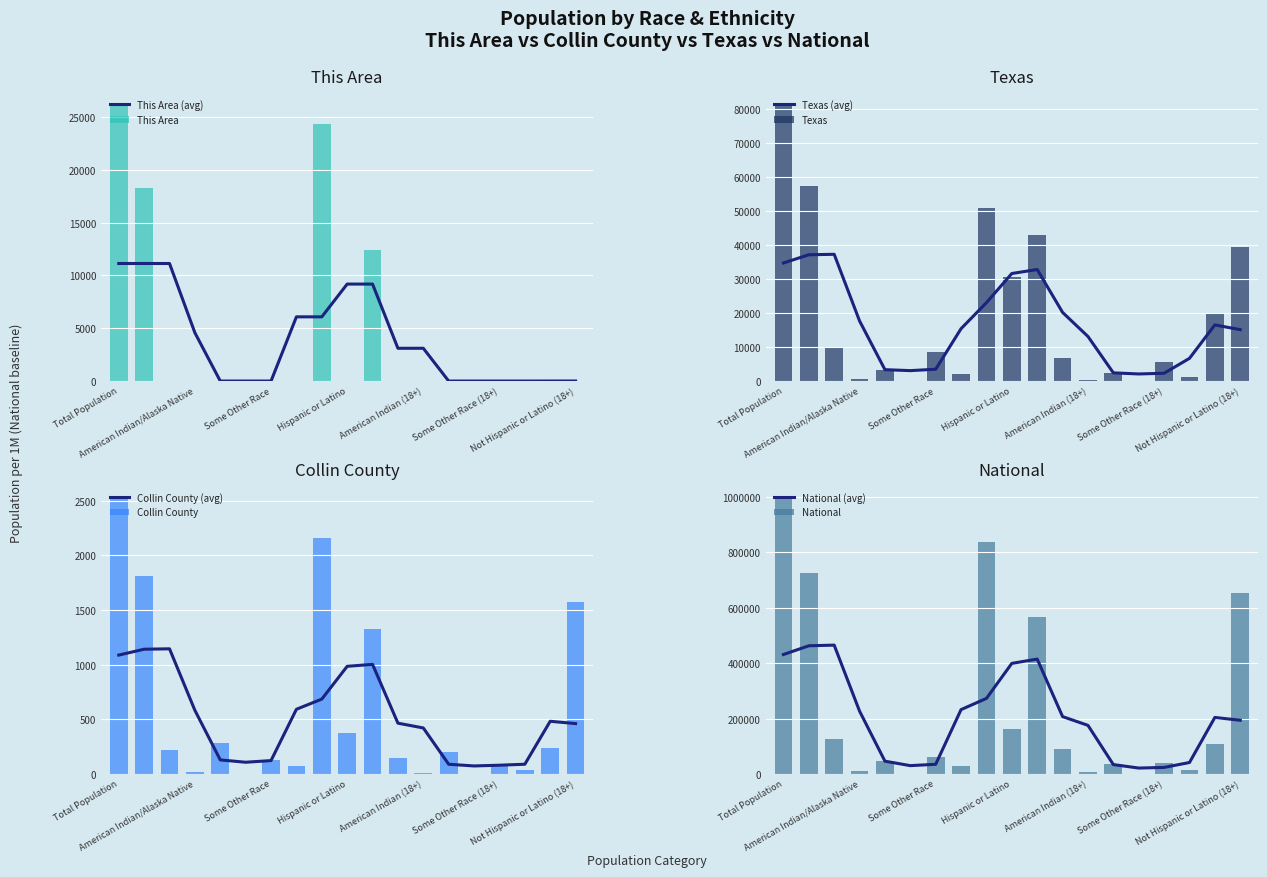

What is the difference between the maximum and minimum values in the National series?

998761.4